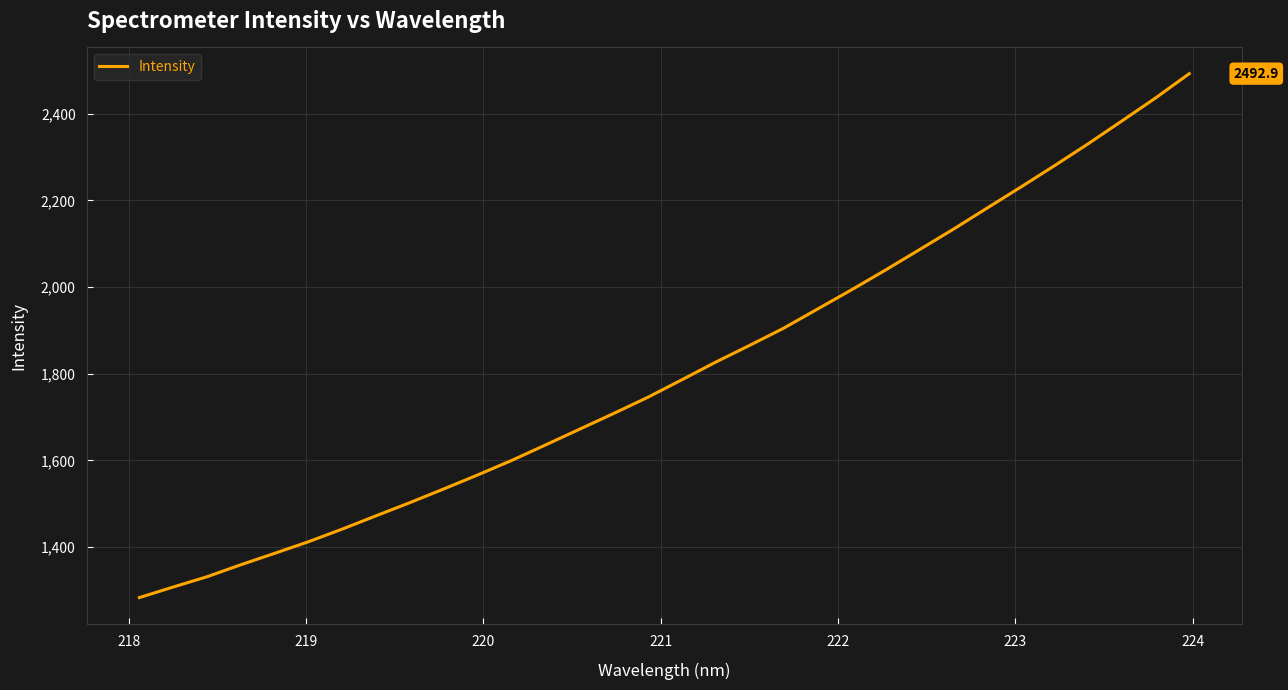

How many lines are shown in the chart?

1